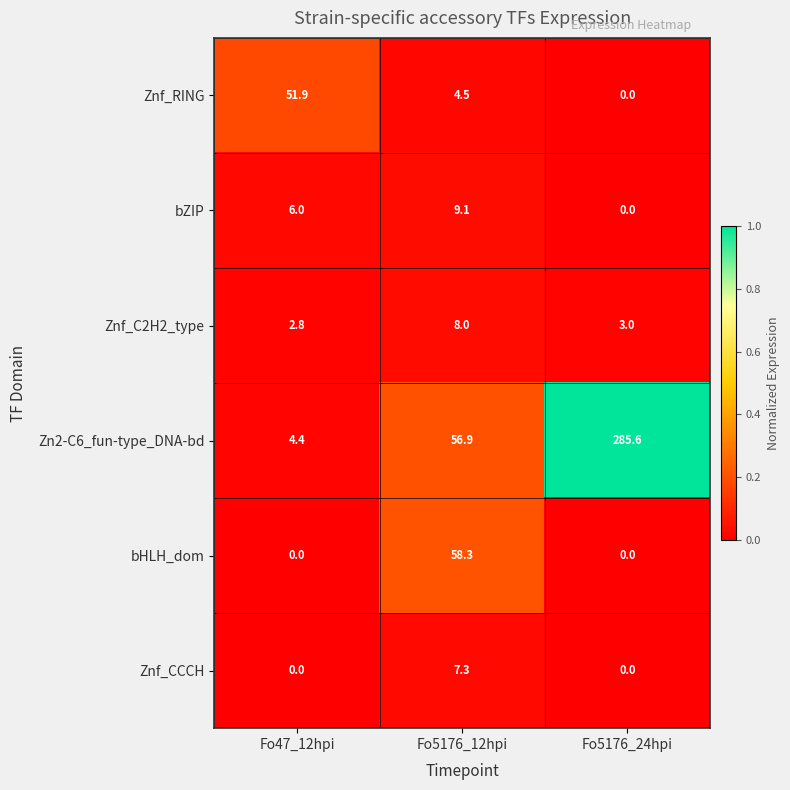

Reading right to left, what are all the values shown in this chart?

Znf_RING: Fo5176_24hpi=0.0	Fo5176_12hpi=4.5	Fo47_12hpi=51.9
bZIP: Fo5176_24hpi=0.0	Fo5176_12hpi=9.1	Fo47_12hpi=6.0
Znf_C2H2_type: Fo5176_24hpi=3.0	Fo5176_12hpi=8.0	Fo47_12hpi=2.8
Zn2-C6_fun-type_DNA-bd: Fo5176_24hpi=285.6	Fo5176_12hpi=56.9	Fo47_12hpi=4.4
bHLH_dom: Fo5176_24hpi=0.0	Fo5176_12hpi=58.3	Fo47_12hpi=0.0
Znf_CCCH: Fo5176_24hpi=0.0	Fo5176_12hpi=7.3	Fo47_12hpi=0.0